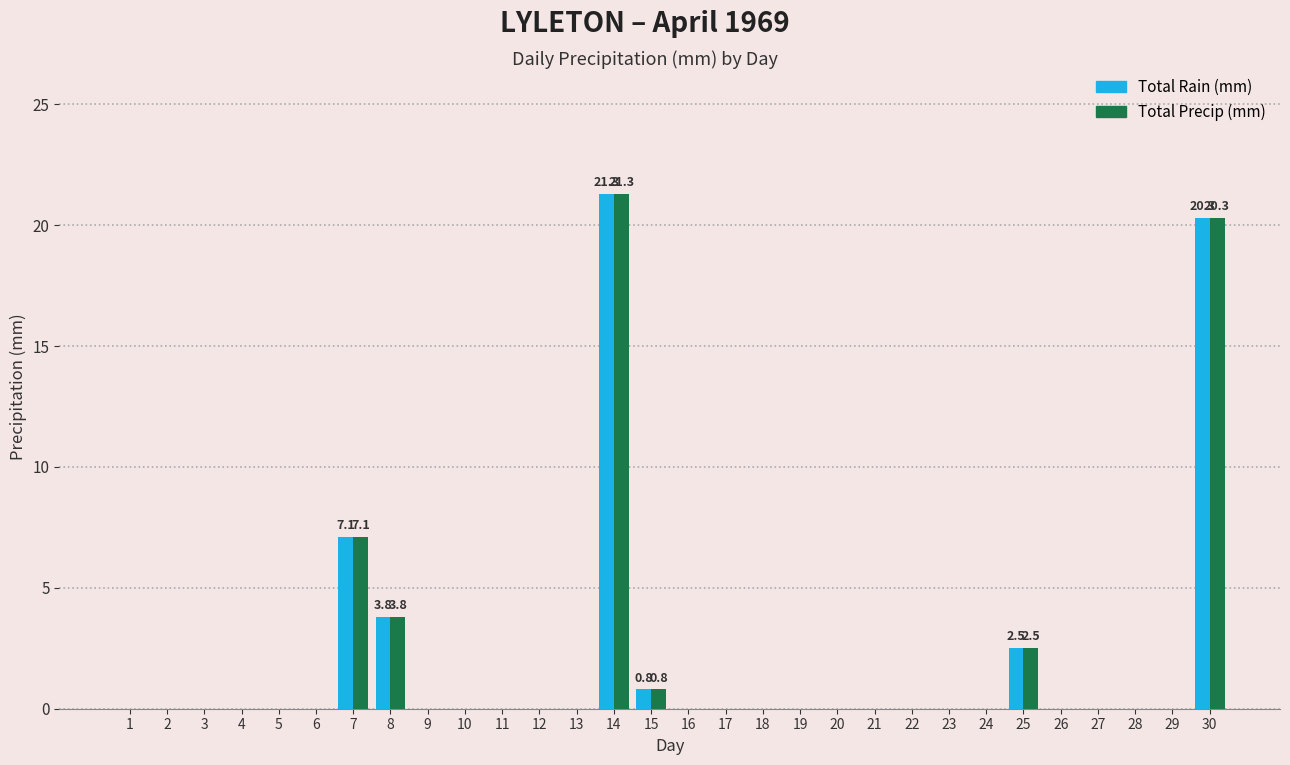

At which label is Total Precip (mm) closest to 10?

7